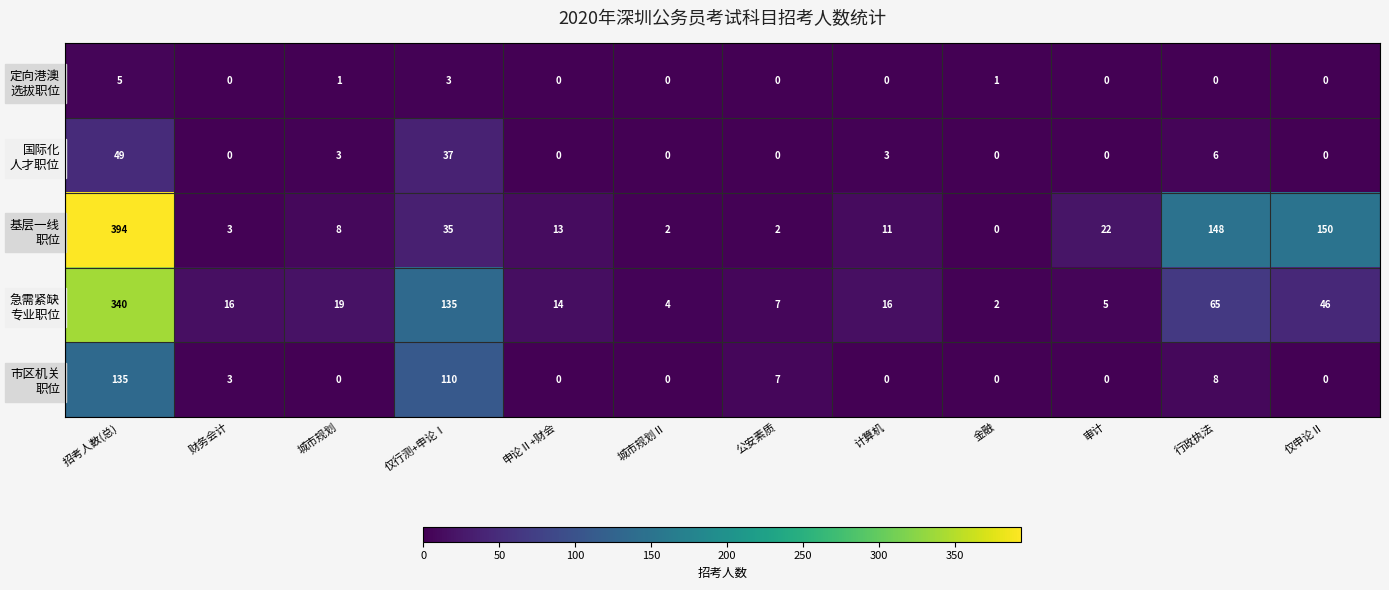

What is the greatest value displayed?

394